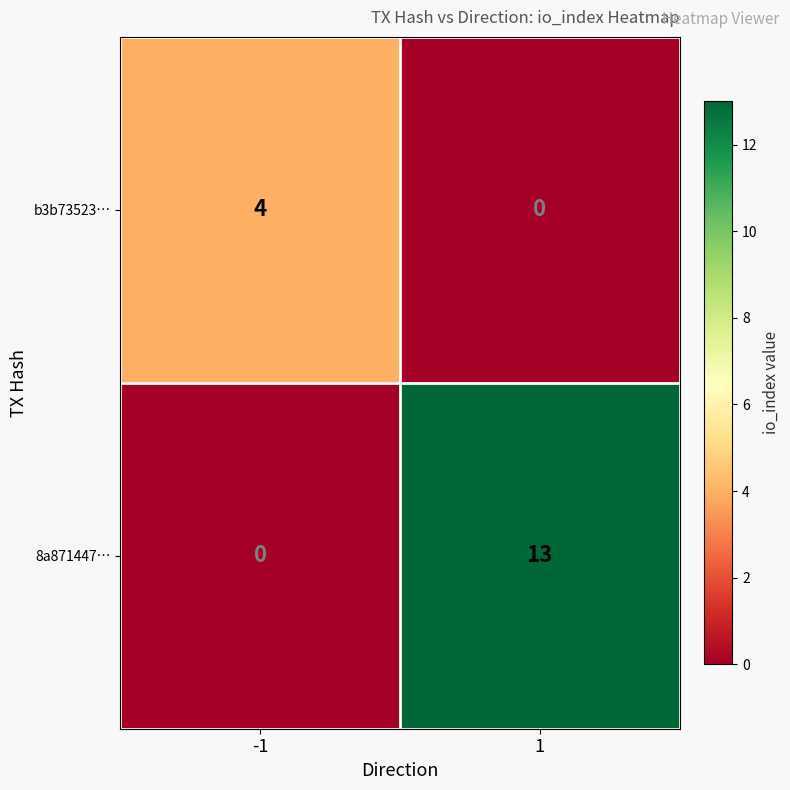

The 8a871447… series shows 8 at 1. True or false?

False